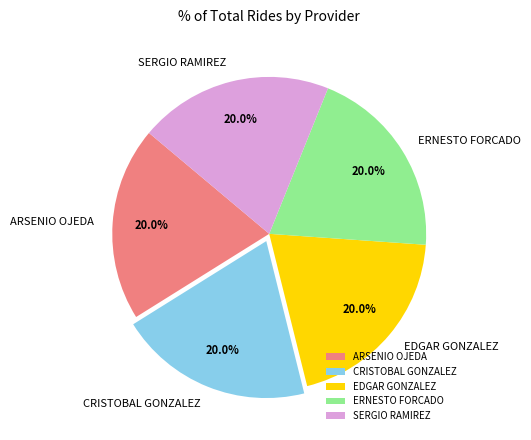

What percentage is NOT represented by SERGIO RAMIREZ?

80.0%